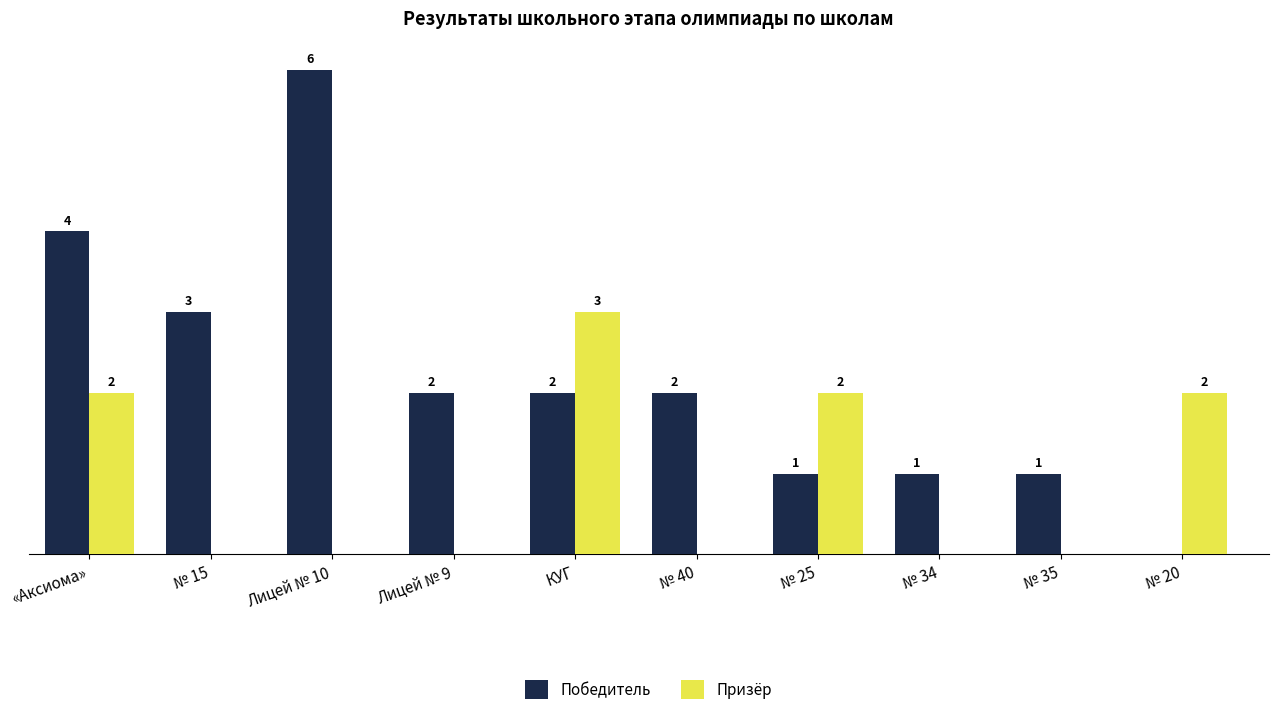

At which label does Победитель first exceed 2?

«Аксиома»